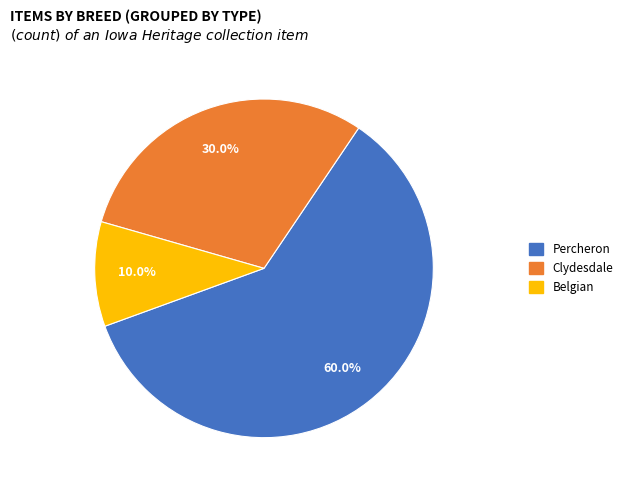

Is there any slice that represents more than half of the pie?

Yes